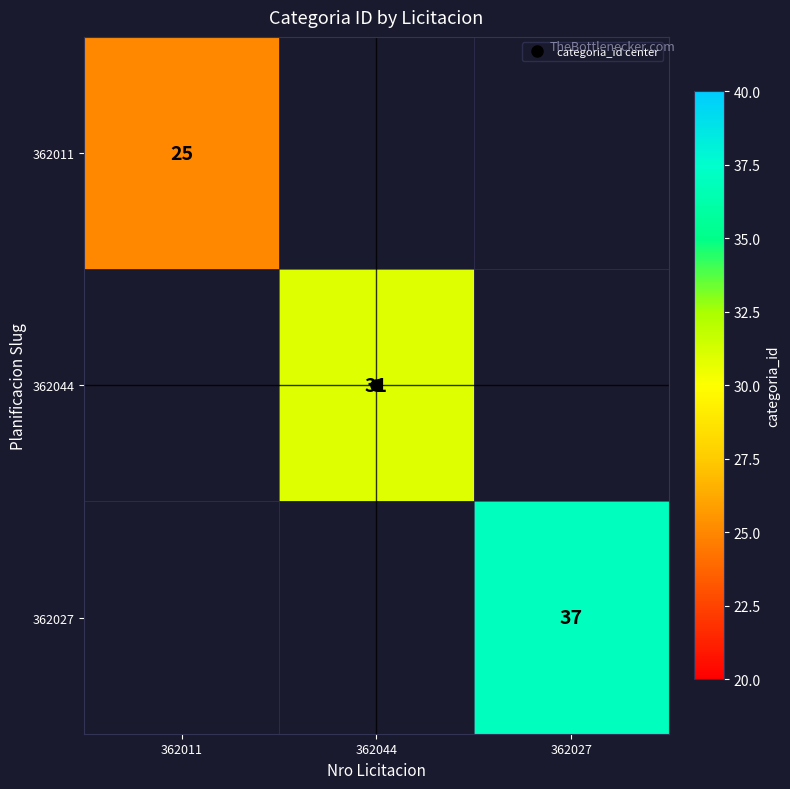

List the labels in order of 362027 value, smallest first.

362011, 362044, 362027